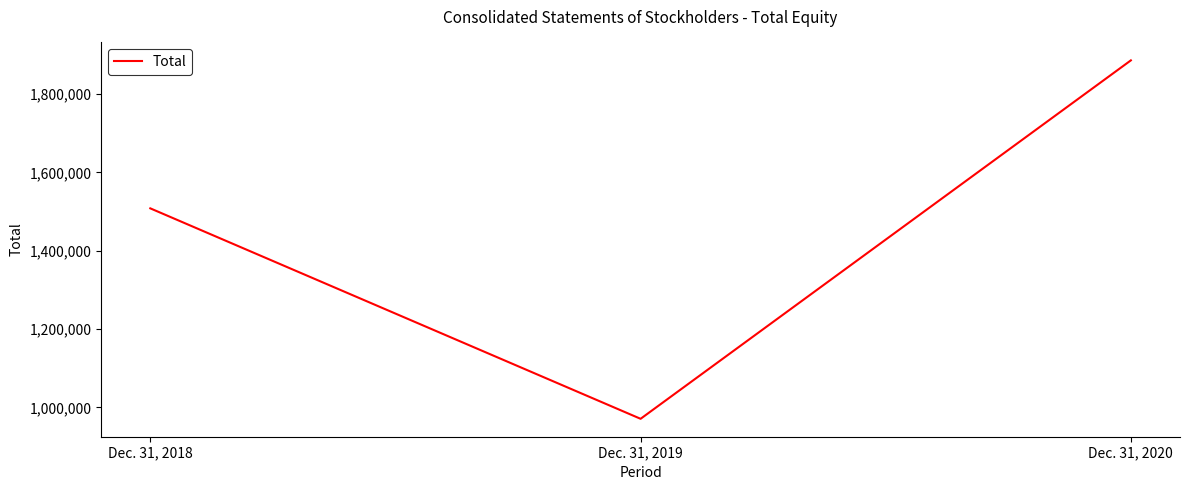

How many lines are shown in the chart?

1